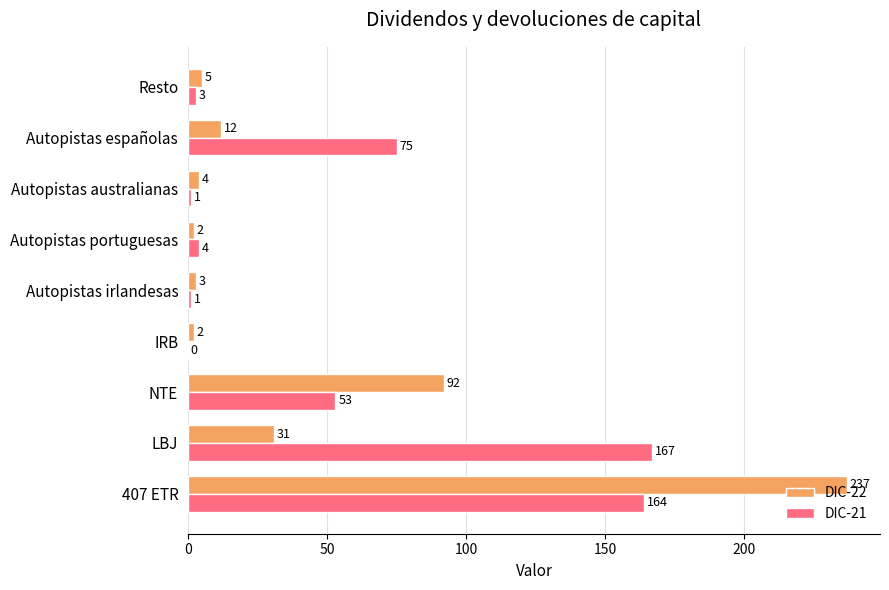

Where is DIC-22 nearest to the value 119?

NTE